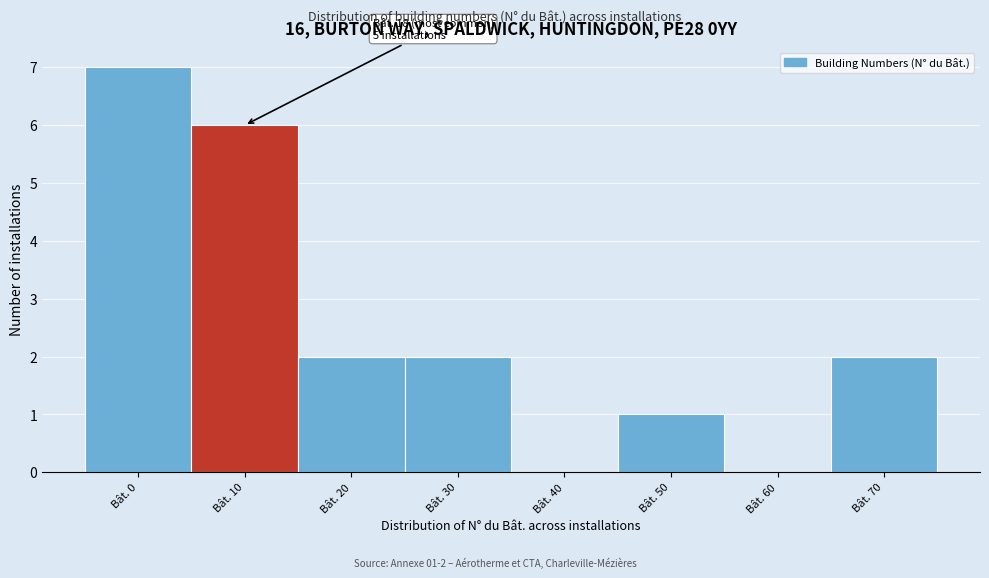

Reading left to right, list all the values displayed in this chart.

Bât. 0=7	Bât. 10=6	Bât. 20=2	Bât. 30=2	Bât. 40=0	Bât. 50=1	Bât. 60=0	Bât. 70=2